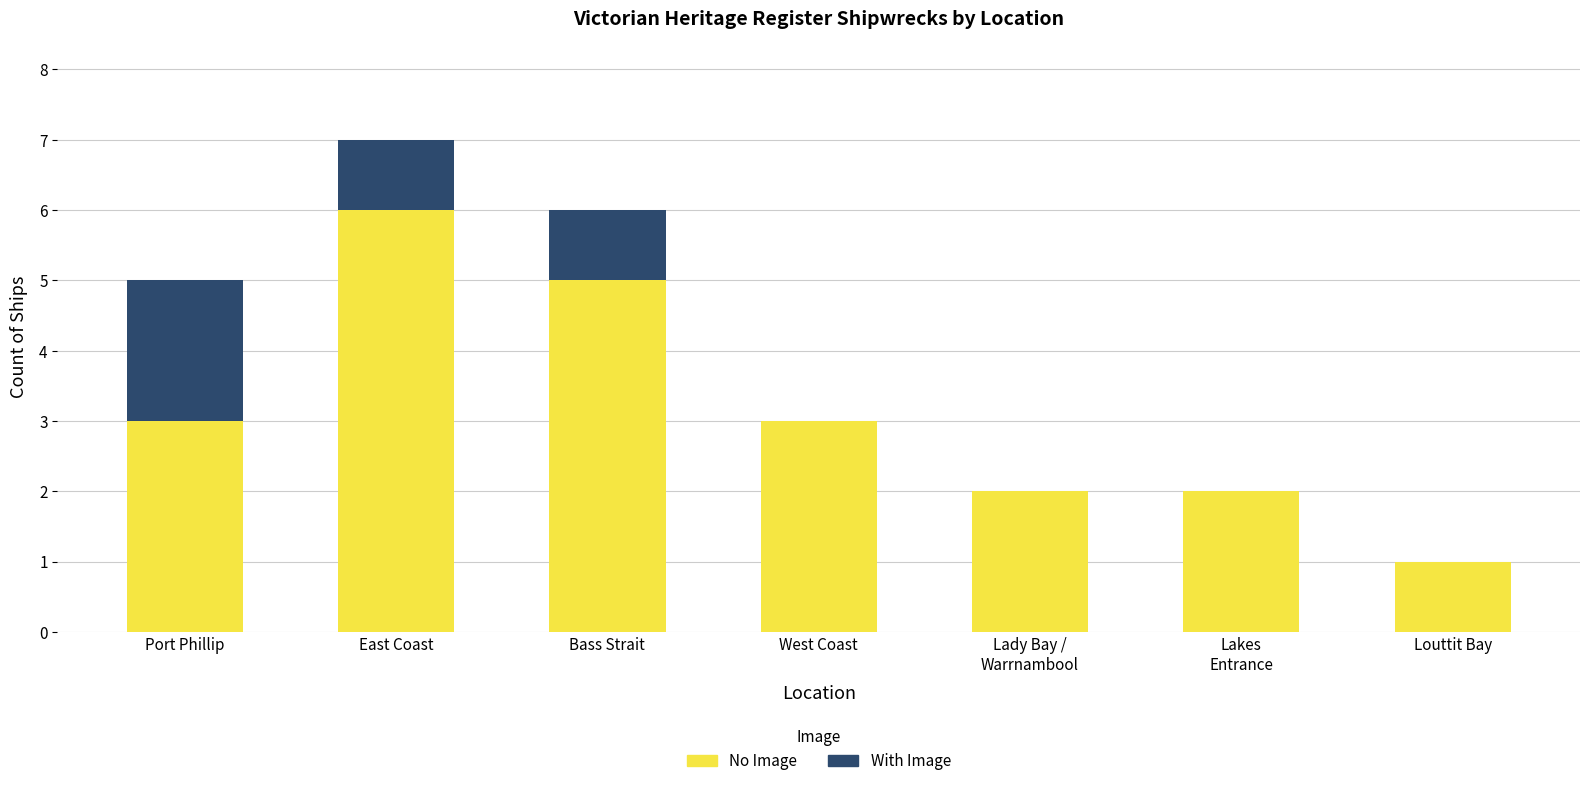

What is the total value across all series at Lakes
Entrance?

2